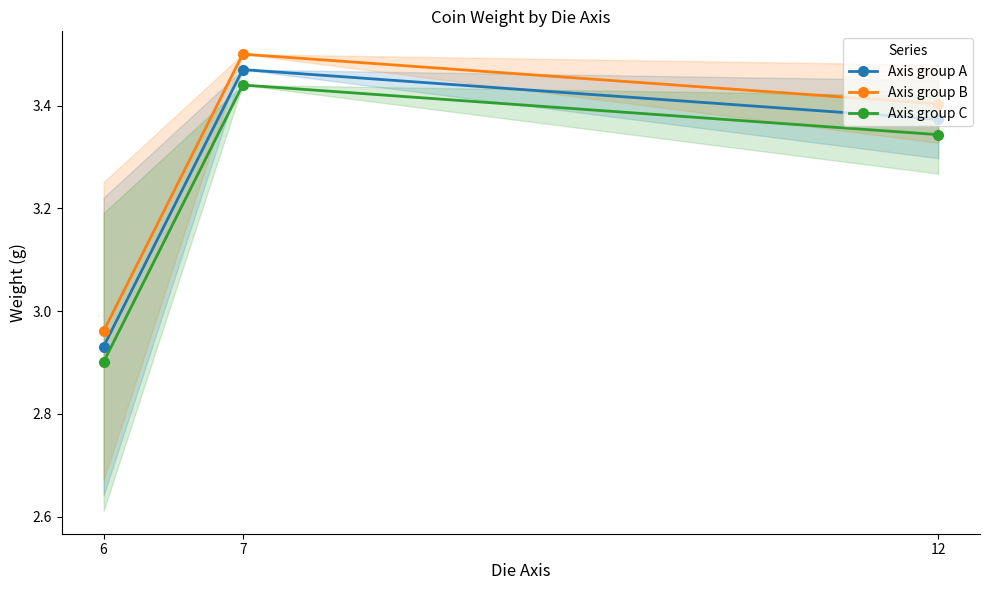

Which category has the lowest value in the Axis group A series?

6